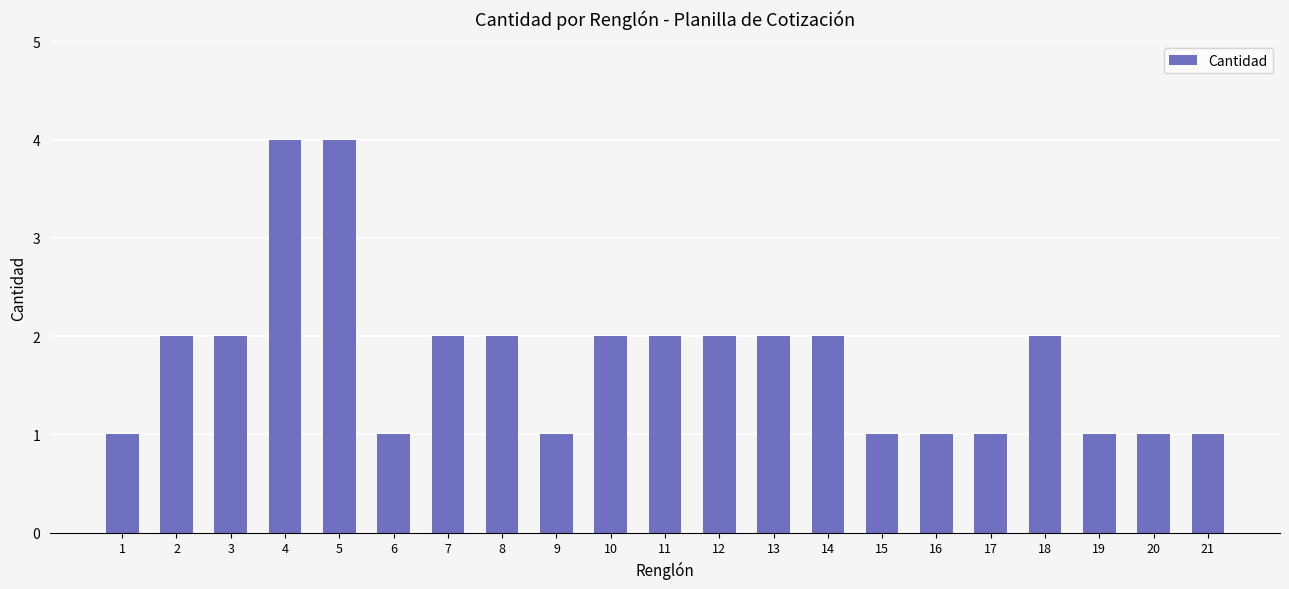

Between 13 and 17, which is larger?

13